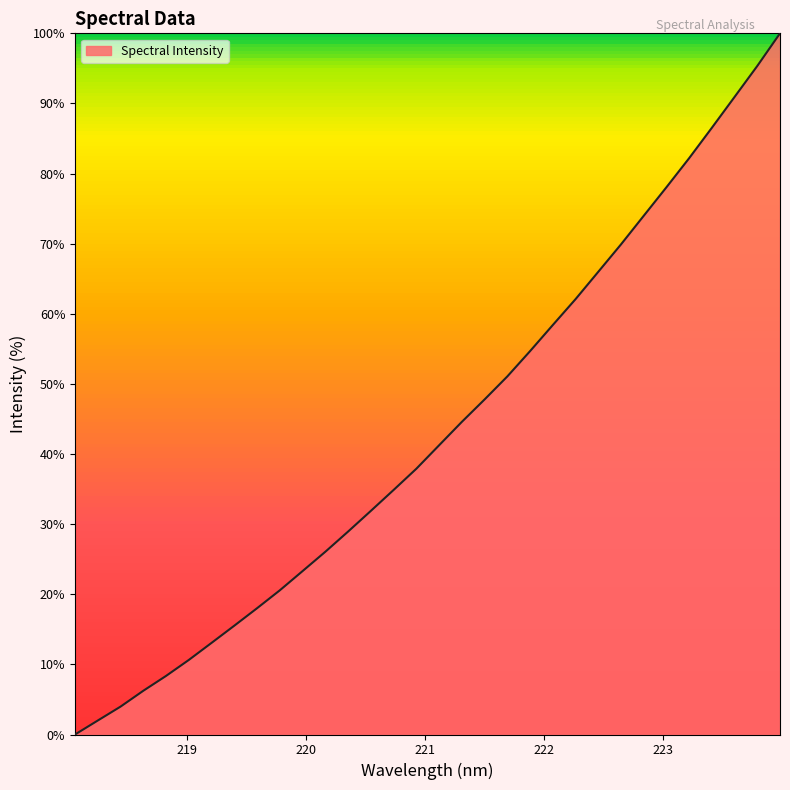

What is the greatest value displayed?

100.0